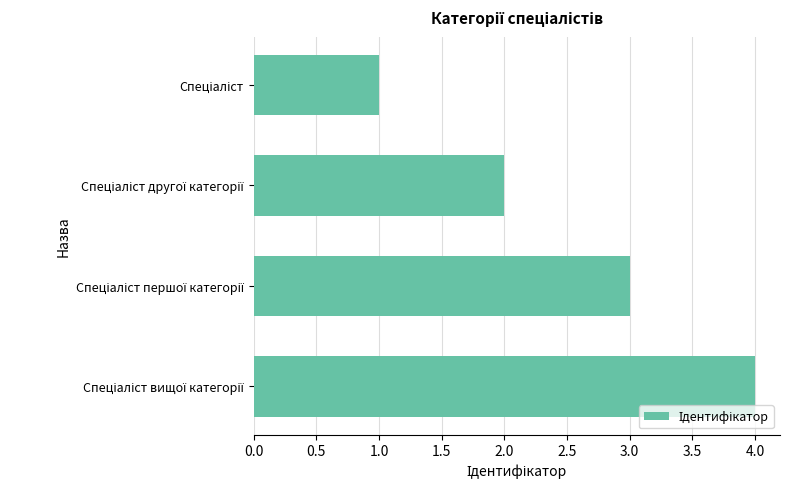

What is the sum of all values?

10